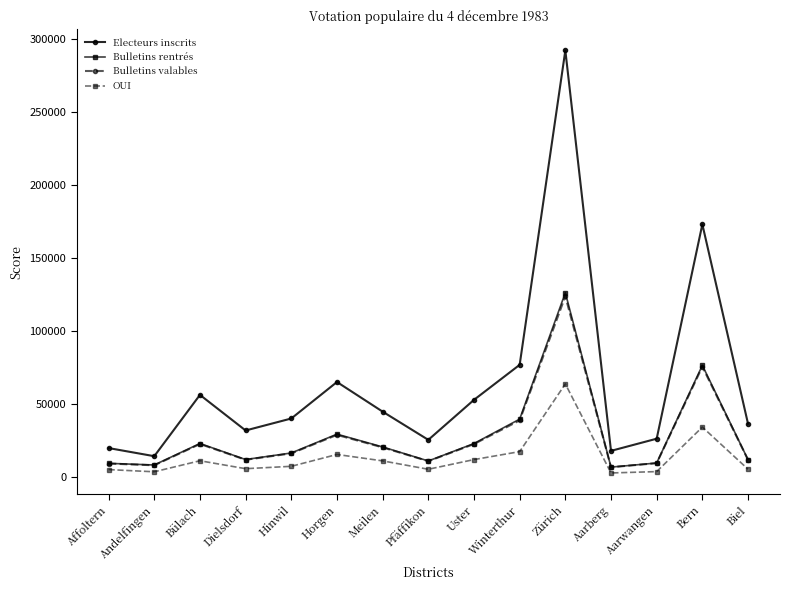

At which category is the sum across all series the highest?

Zürich